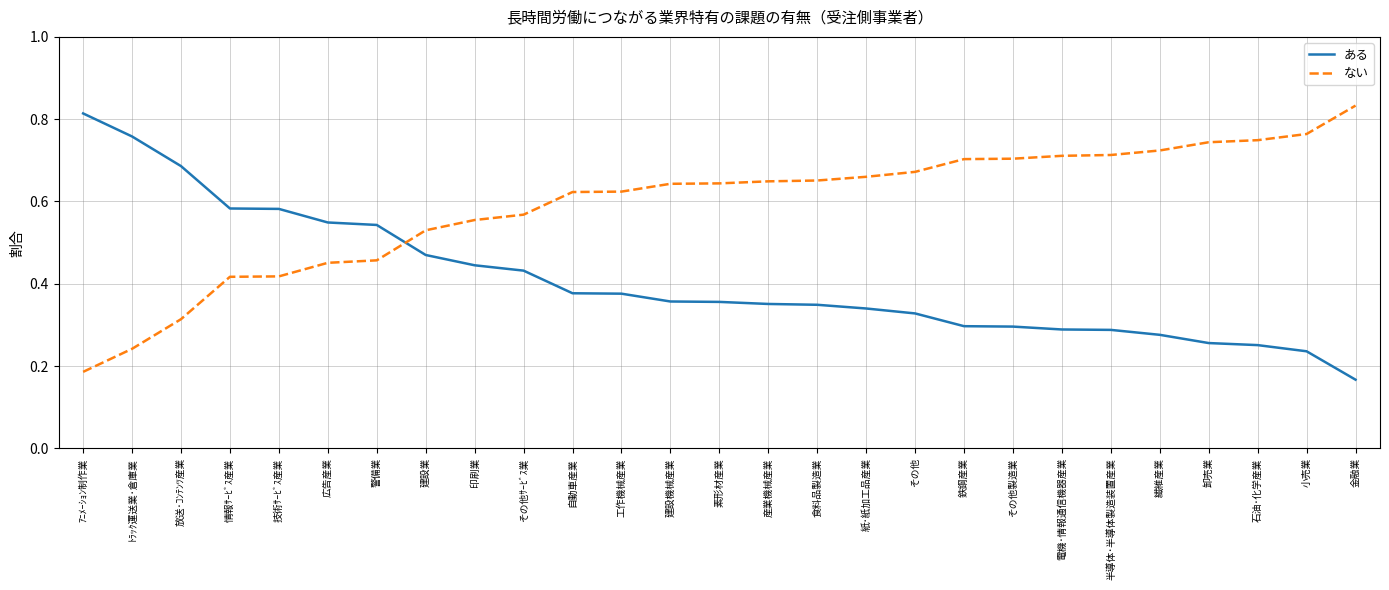

Which category has the highest value in the ある series?

ｱﾆﾒｰｼｮﾝ制作業